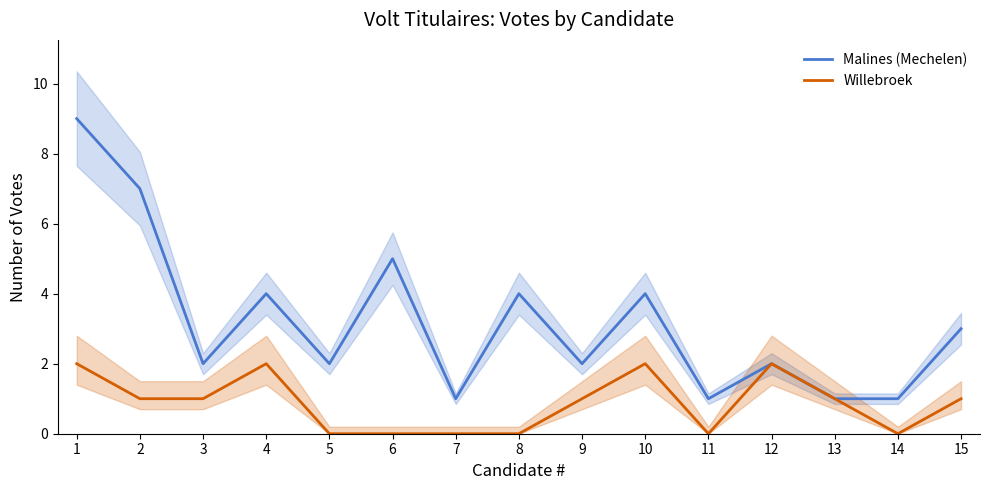

How many interior local valleys does the Willebroek series have?

2